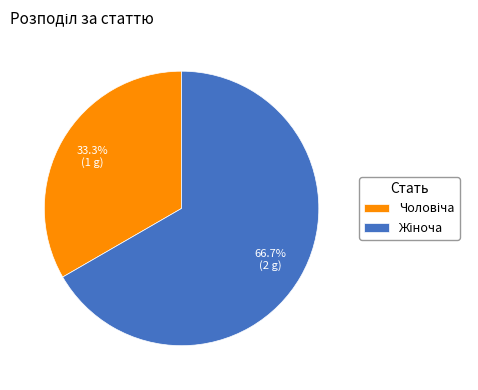

Is there any slice that represents more than half of the pie?

Yes